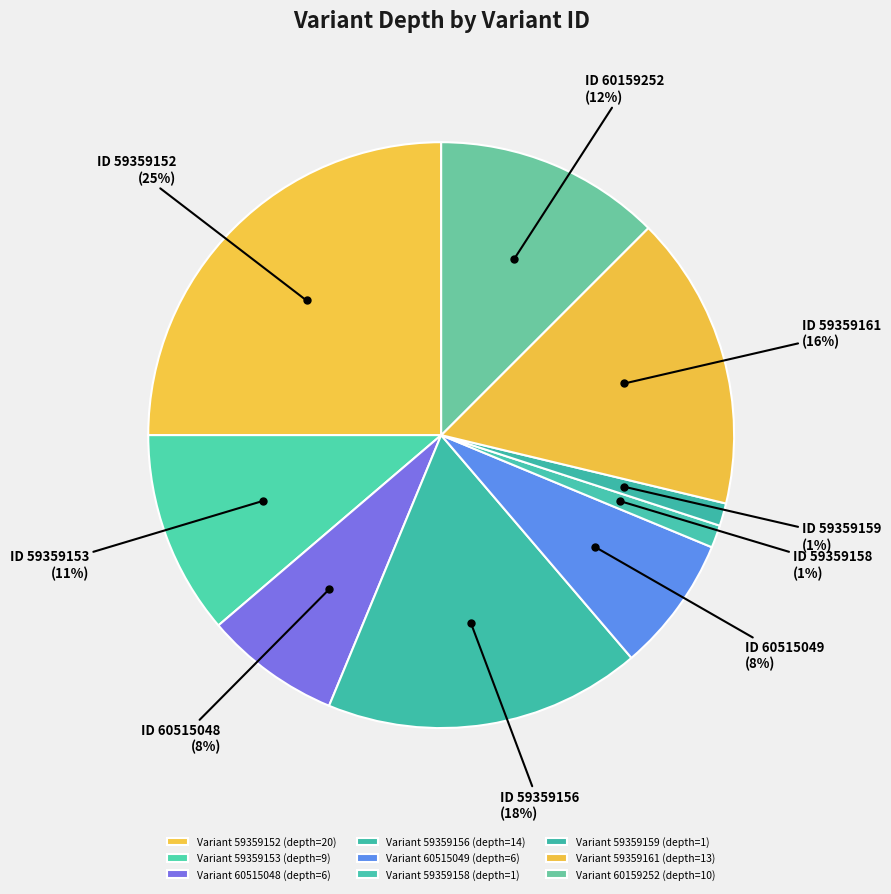

How many segments does this pie chart have?

9